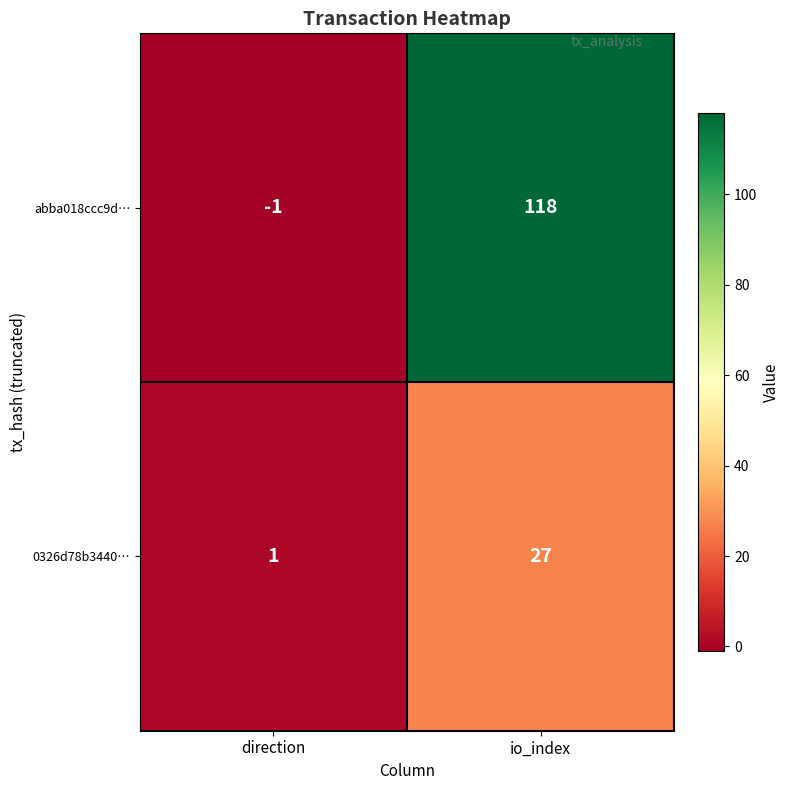

What is the spread (max minus min) of values at direction?

2